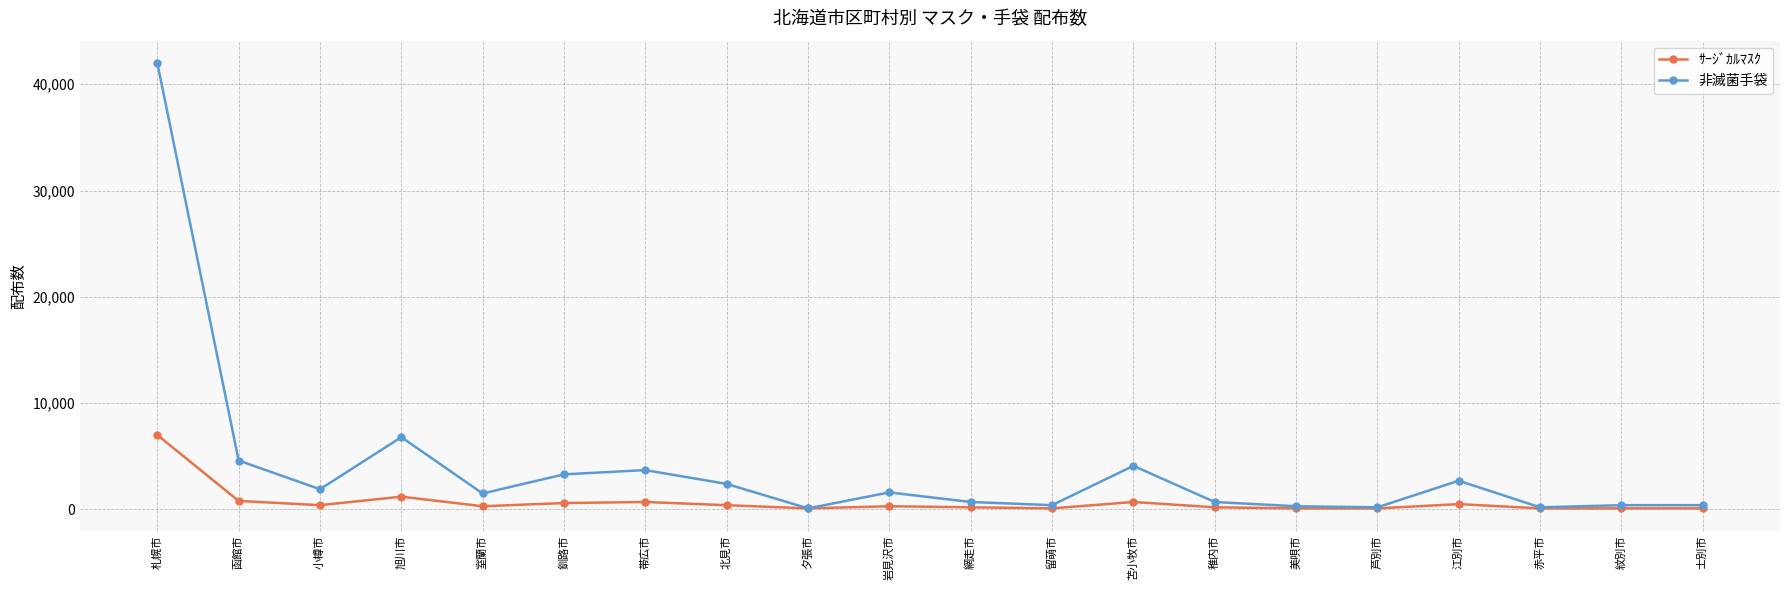

How many distinct data groups are displayed?

2